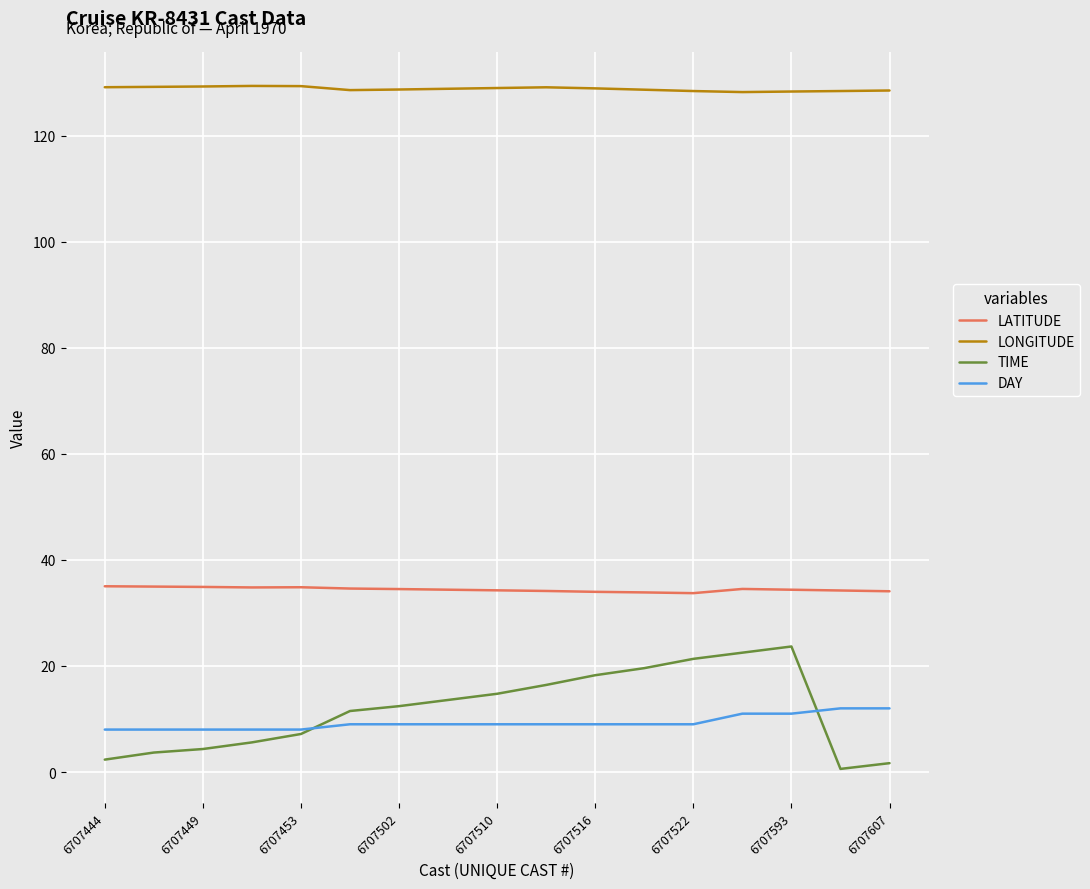

Which series has the largest total across all categories?

LONGITUDE